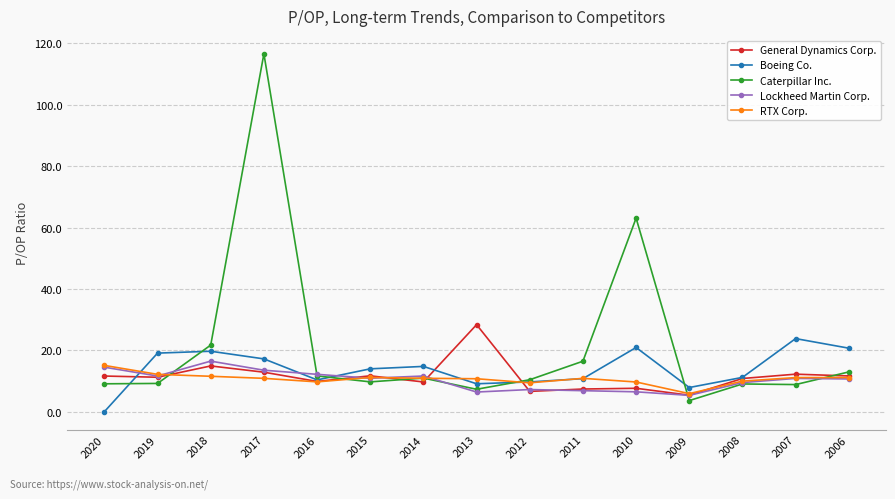

At which category is the sum across all series the highest?

2017